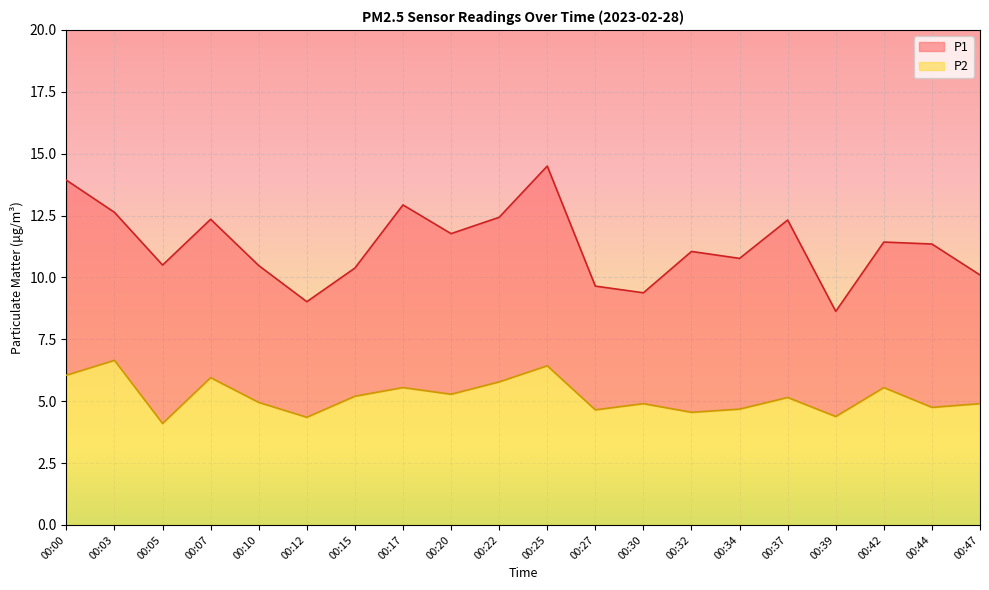

Which series changed the most between 00:25 and 00:34?

P1